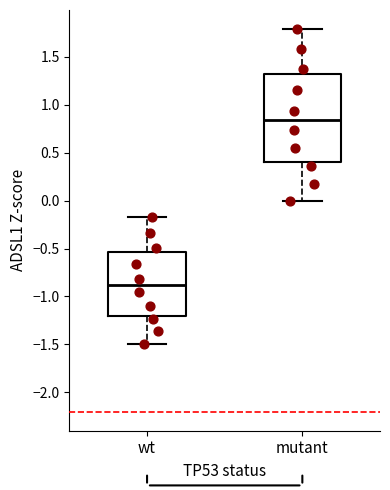

Reading left to right, read every box against the y-axis: the position of its median line, the range the box covers, and the ends of its whiskers. The values are not printed on the chart, so give them approximately, as read against the axis.

wt: median -0.90, box -1.20 to -0.55, whiskers -1.50 to -0.15
mutant: median 0.85, box 0.40 to 1.30, whiskers 0.00 to 1.80